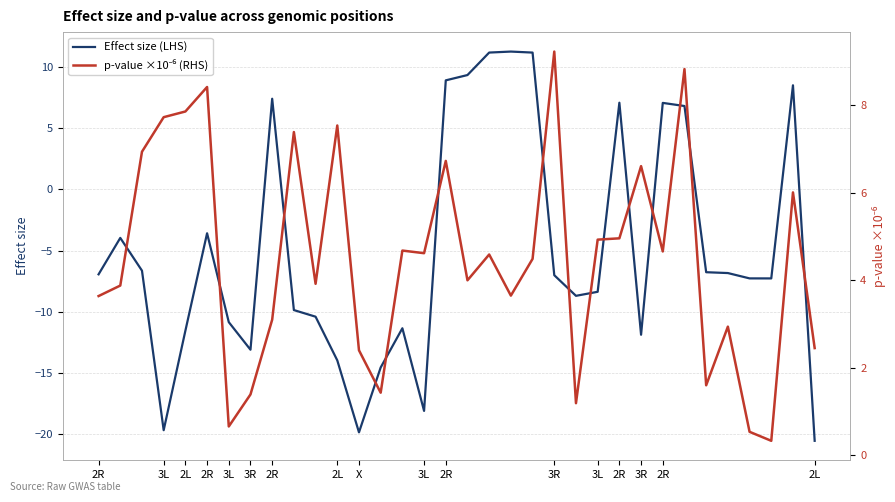

What is the minimum value shown in the chart?

-20.5